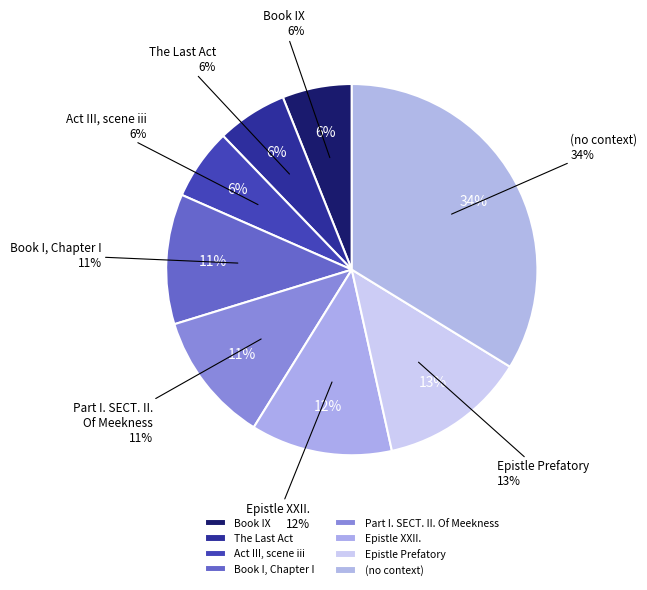

How many slices are in this pie chart?

8